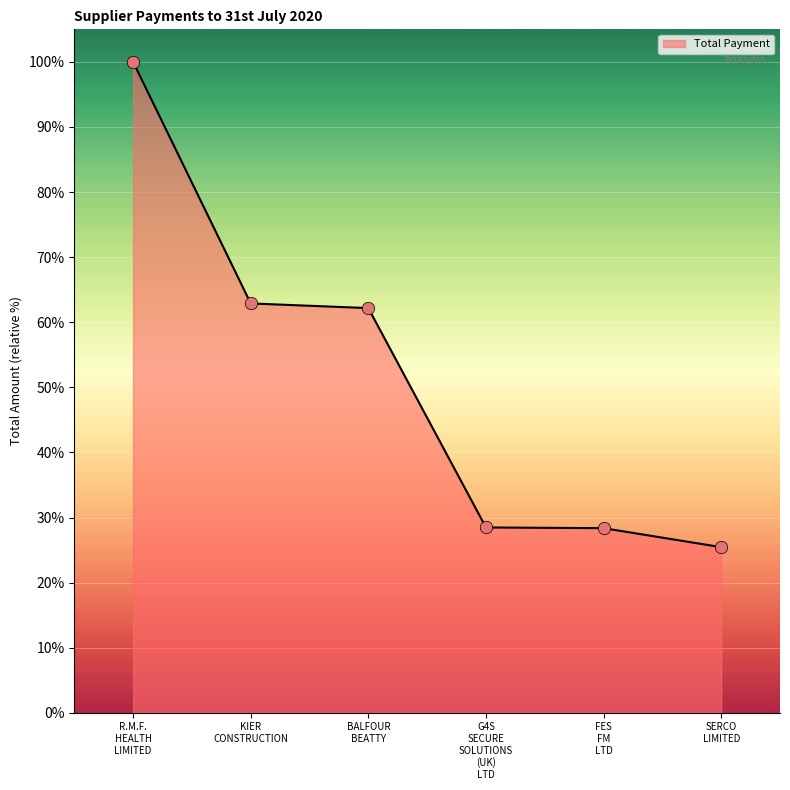

What is the difference between the second highest and second lowest values?

34.5